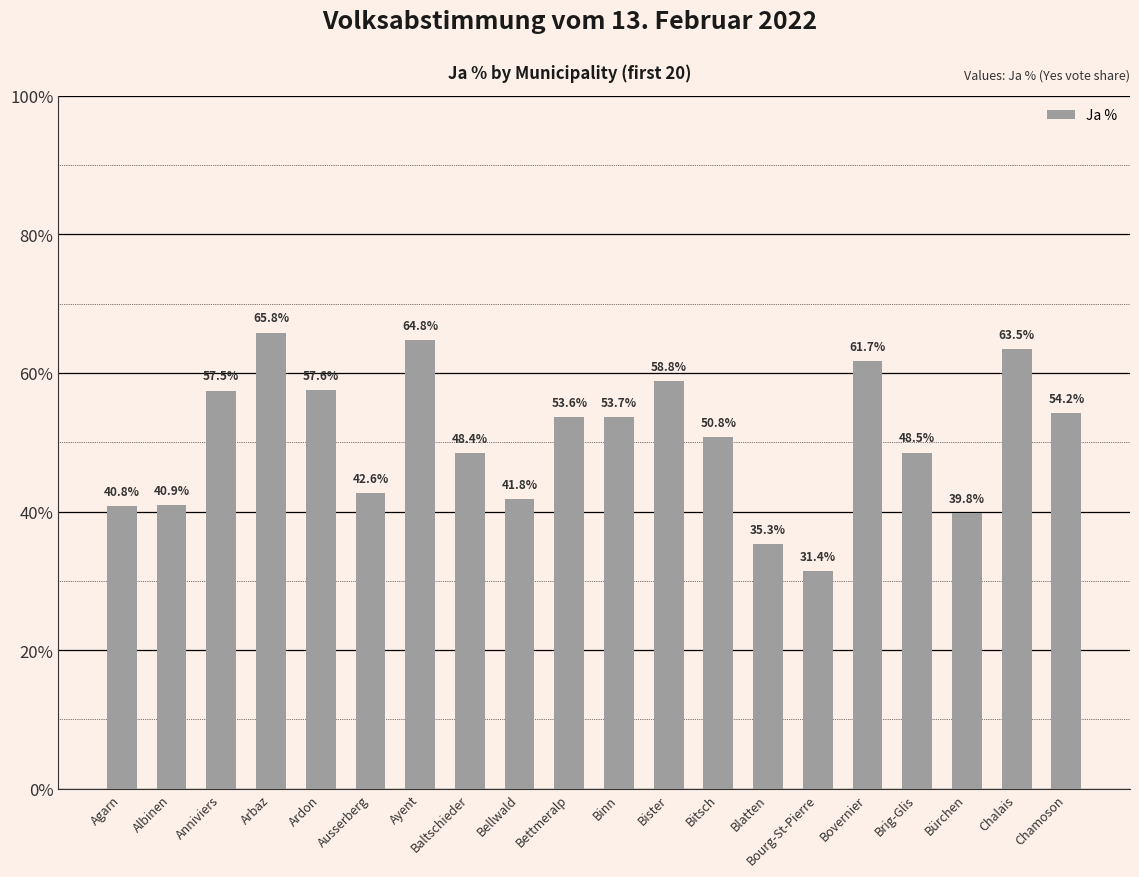

The chart shows a value of 35.3 at Blatten. True or false?

True